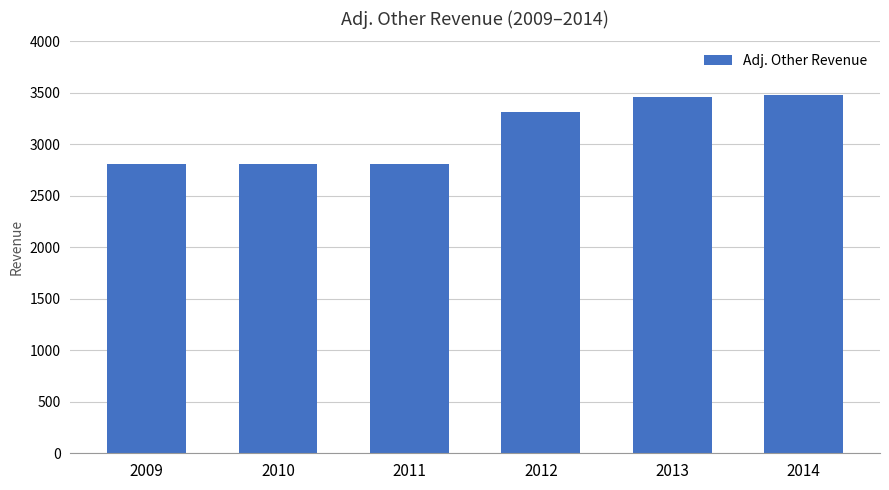

At which label is the value closest to 3145?

2012